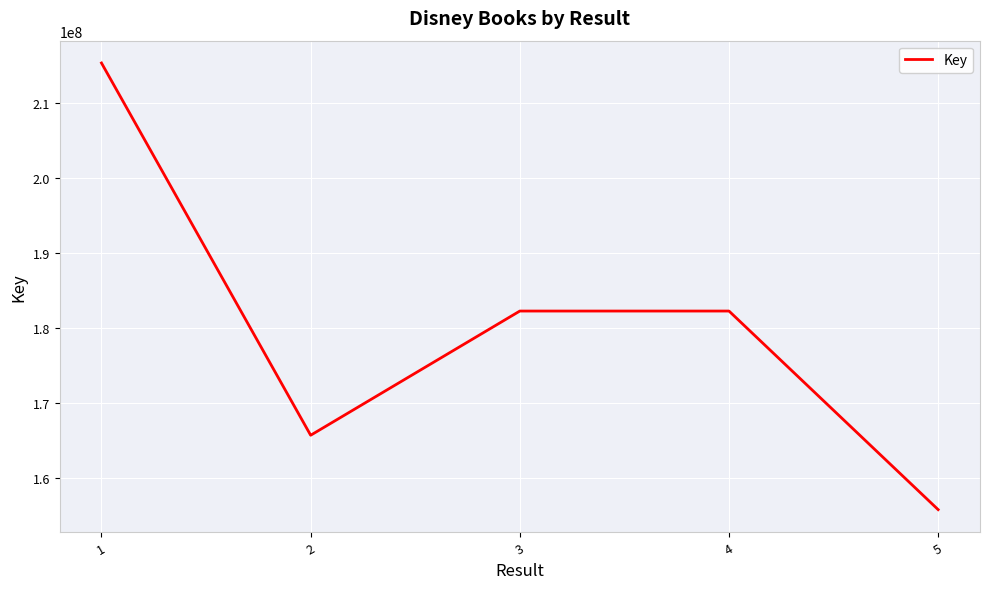

Is it true that the value at 5 is 236154344?

False